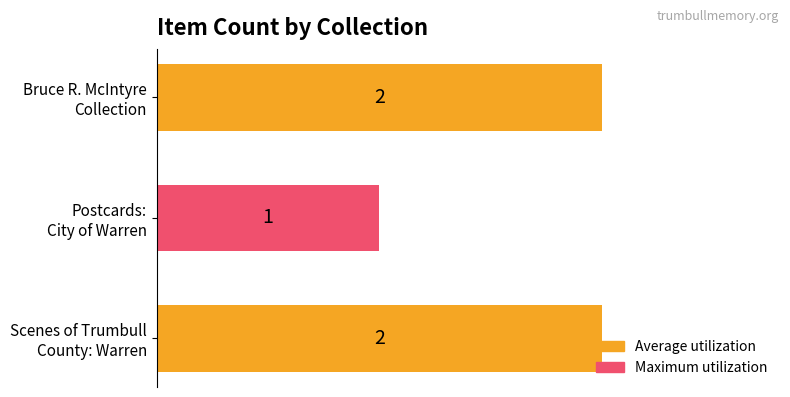

How many series are shown in this chart?

1